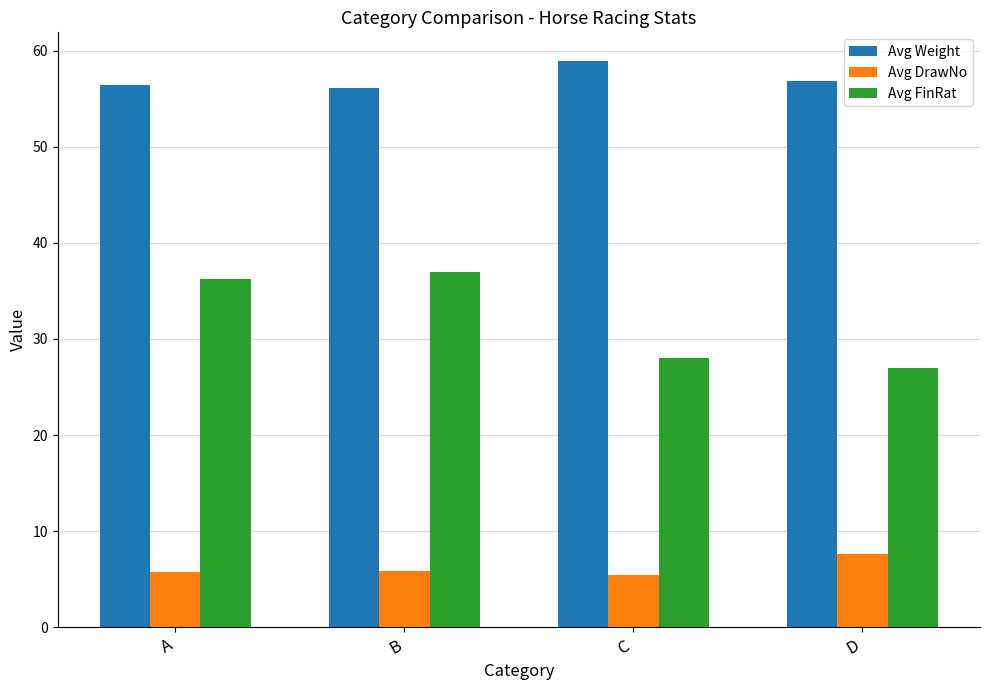

At how many categories does at least one series exceed 14?

4